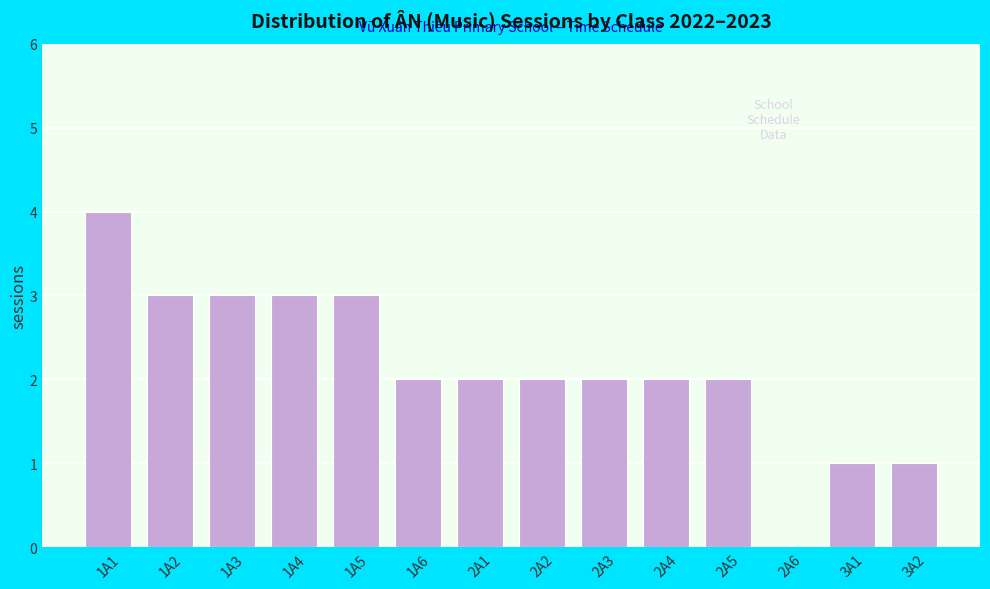

Reading left to right, transcribe all the data shown in this chart.

1A1=4	1A2=3	1A3=3	1A4=3	1A5=3	1A6=2	2A1=2	2A2=2	2A3=2	2A4=2	2A5=2	2A6=0	3A1=1	3A2=1